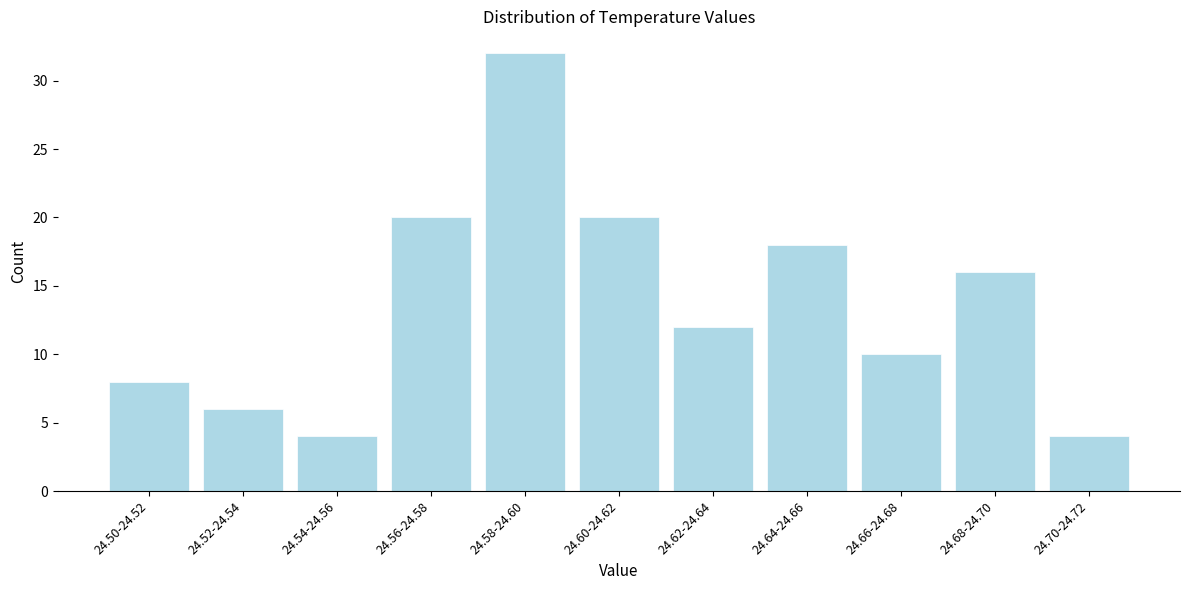

Reading left to right, extract all data points from this chart.

8	6	4	20	32	20	12	18	10	16	4